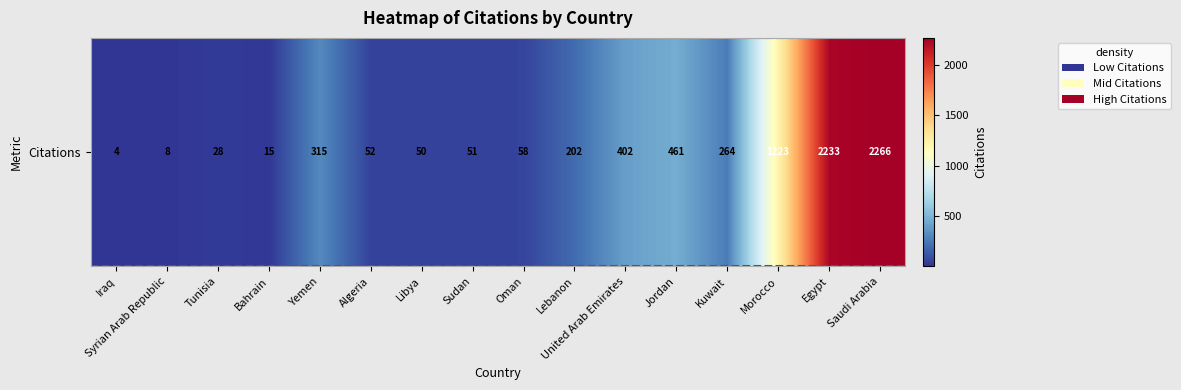

At which label does the data first exceed 202?

Yemen